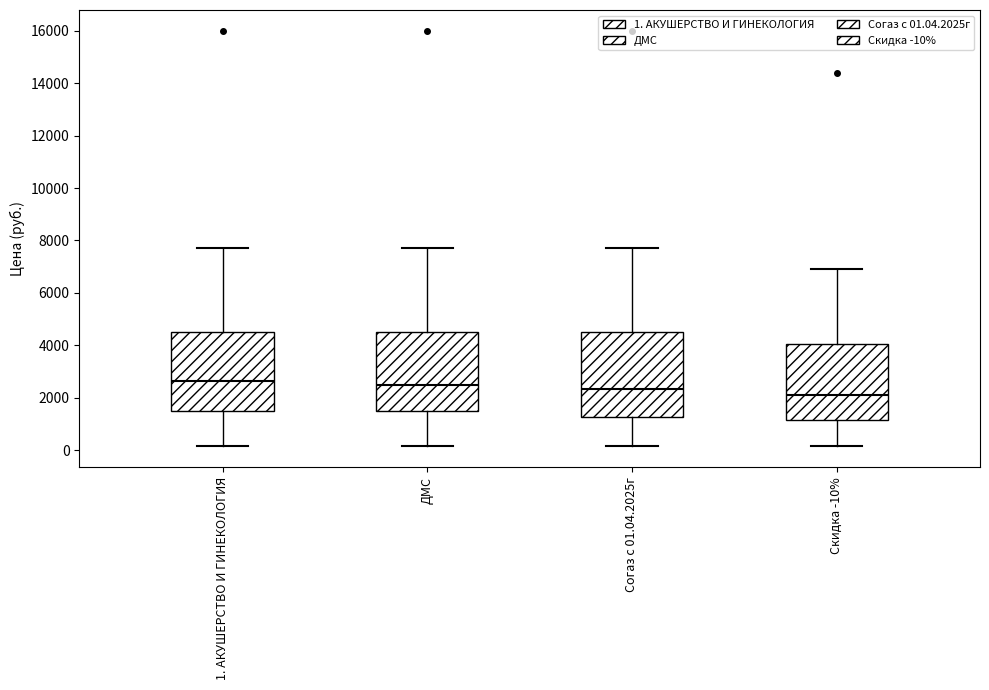

Where is the upper edge of the box for 1. АКУШЕРСТВО И ГИНЕКОЛОГИЯ on the y-axis? The values are not printed on the chart, so give them approximately, as read against the axis.

4600